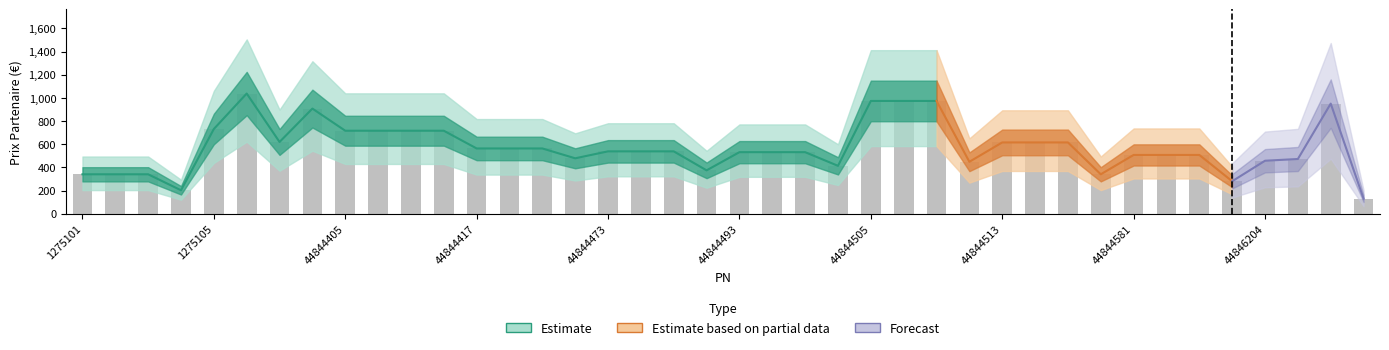

What is the greatest value displayed?

1038